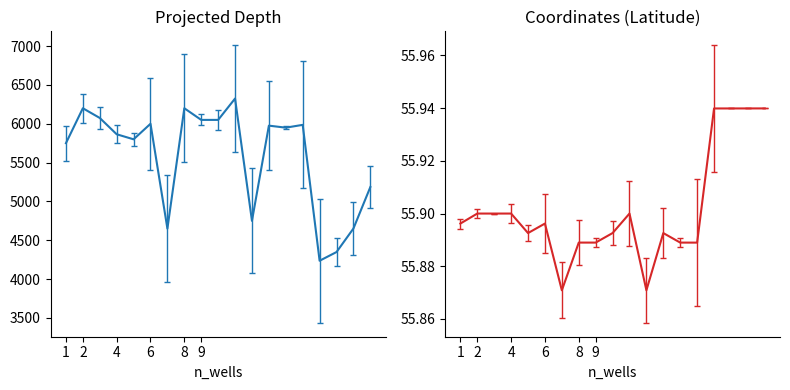

Read the Projected Depth value at 17.

4348.0